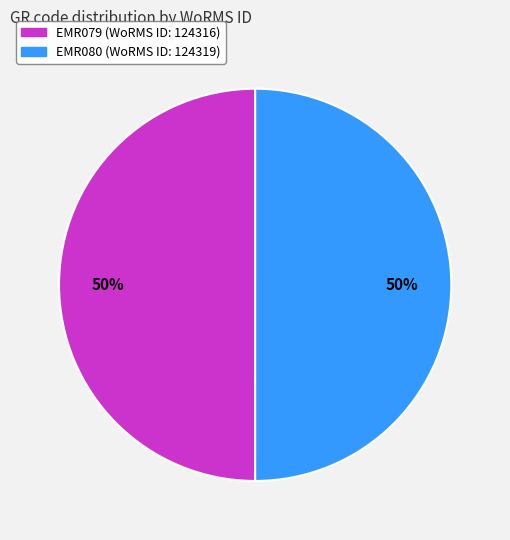

What is the ratio of the value at EMR079 to the value at EMR080?

1.0